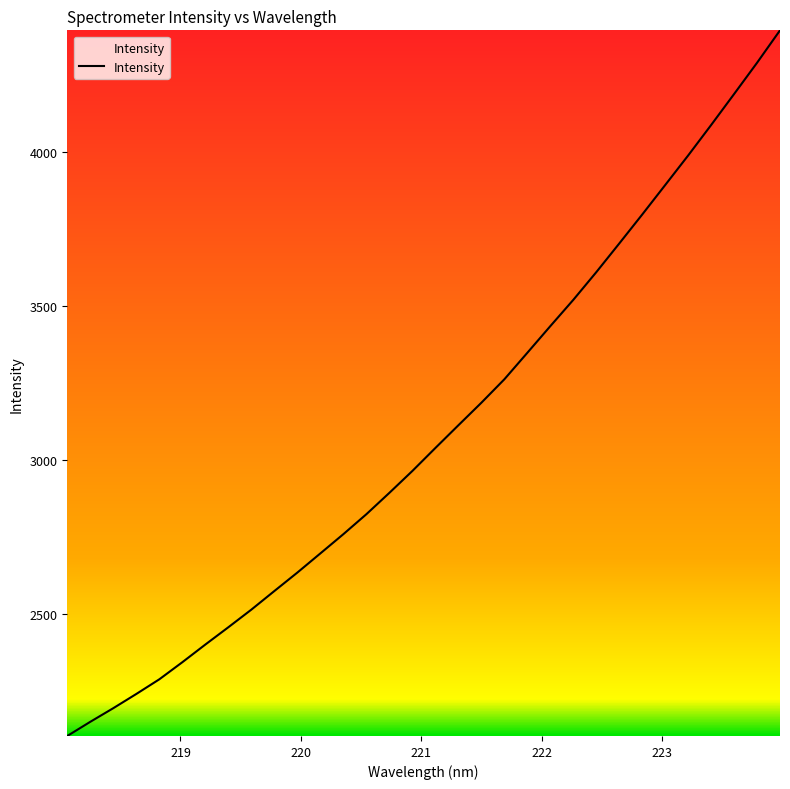

What is the minimum value shown in the chart?

2105.2